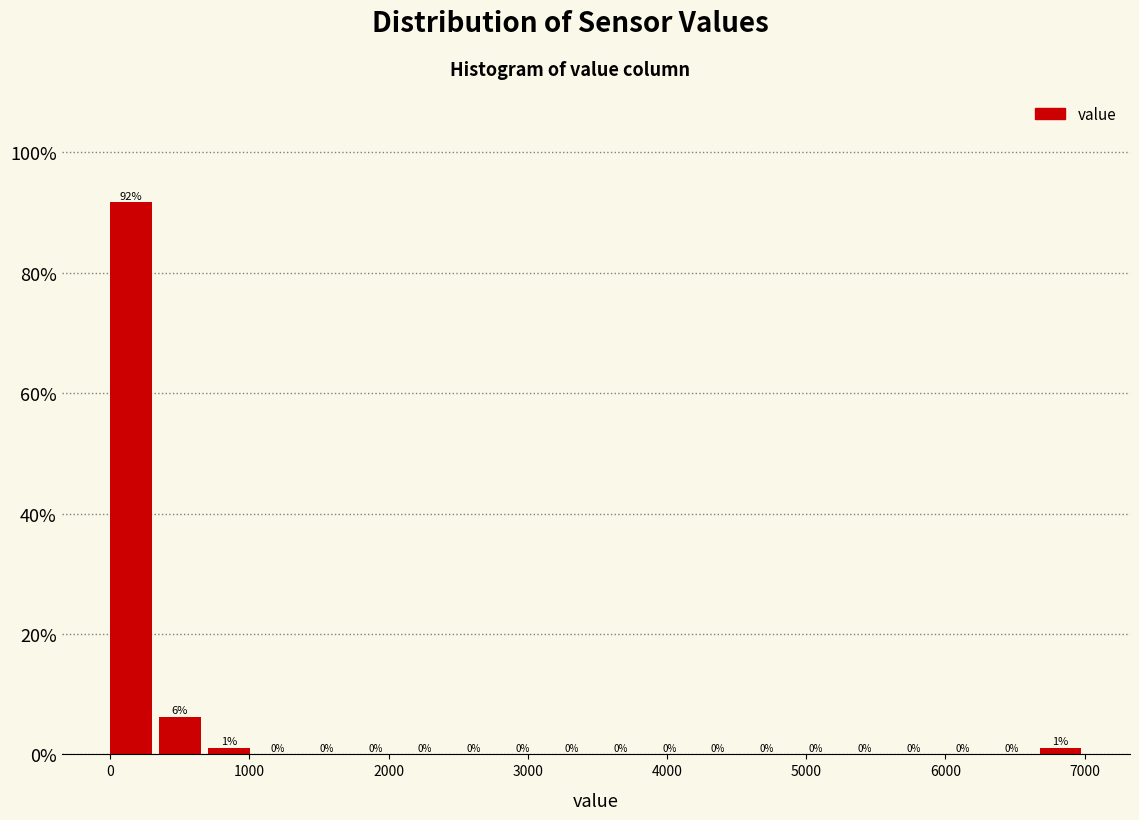

Read against the x-axis, roughly where is the centre of the tallest bar?

100